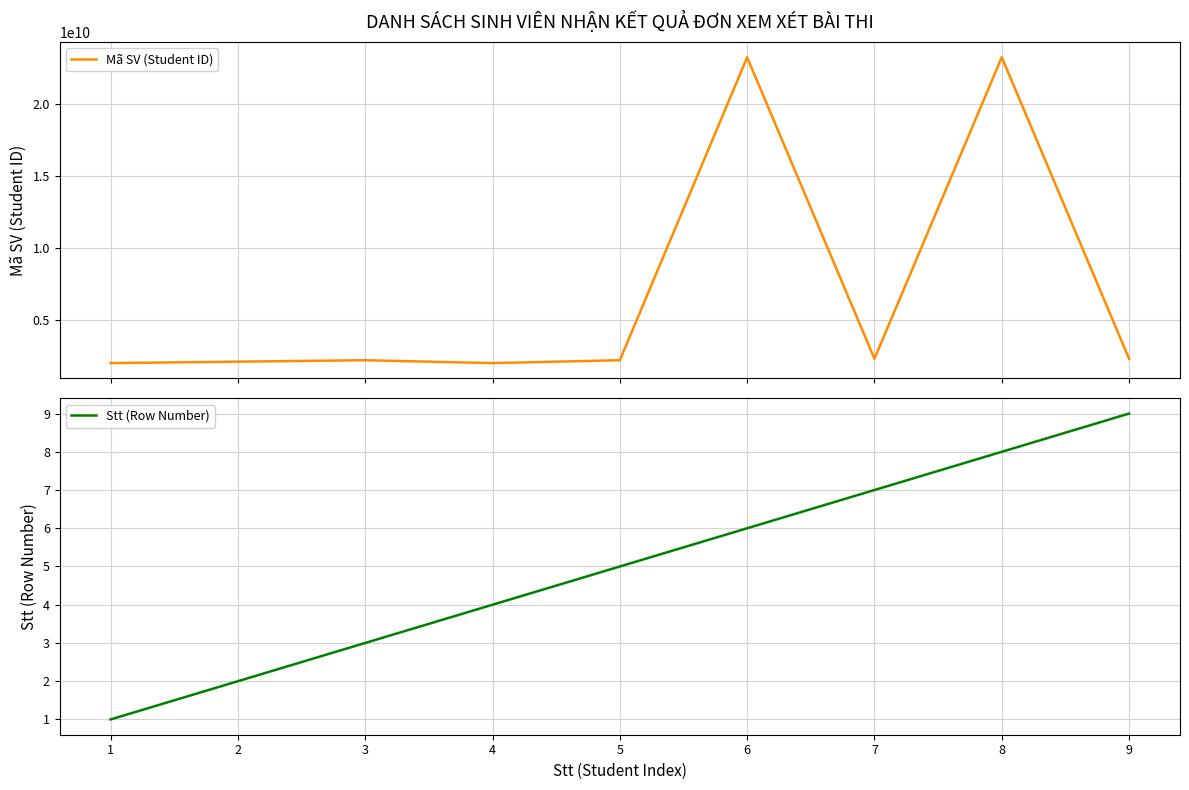

Is it true that Stt (Row Number) equals 9 at 9?

True